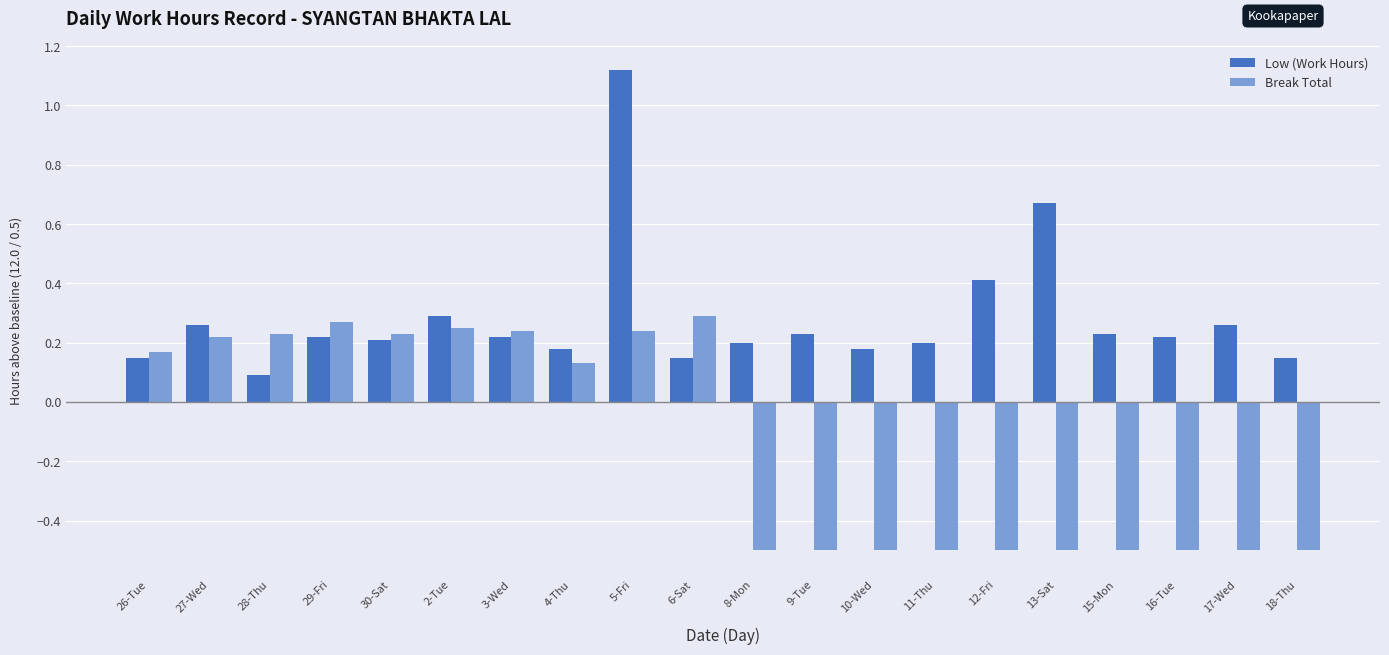

What is the label of the 13th bar from the left?

10-Wed